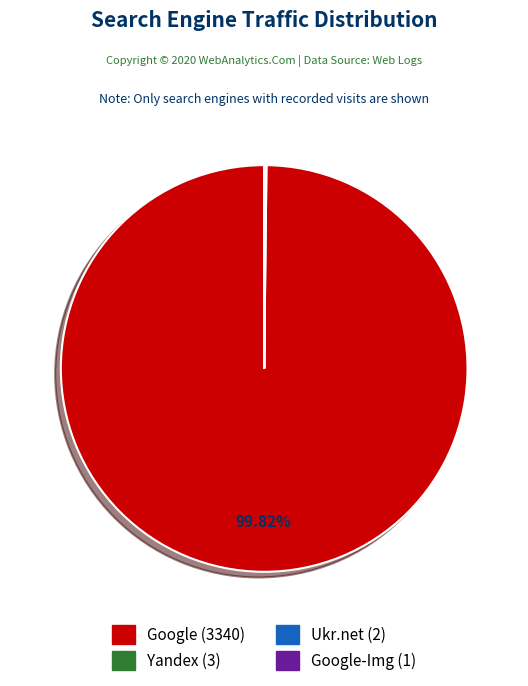

Is there any slice that represents more than half of the pie?

Yes